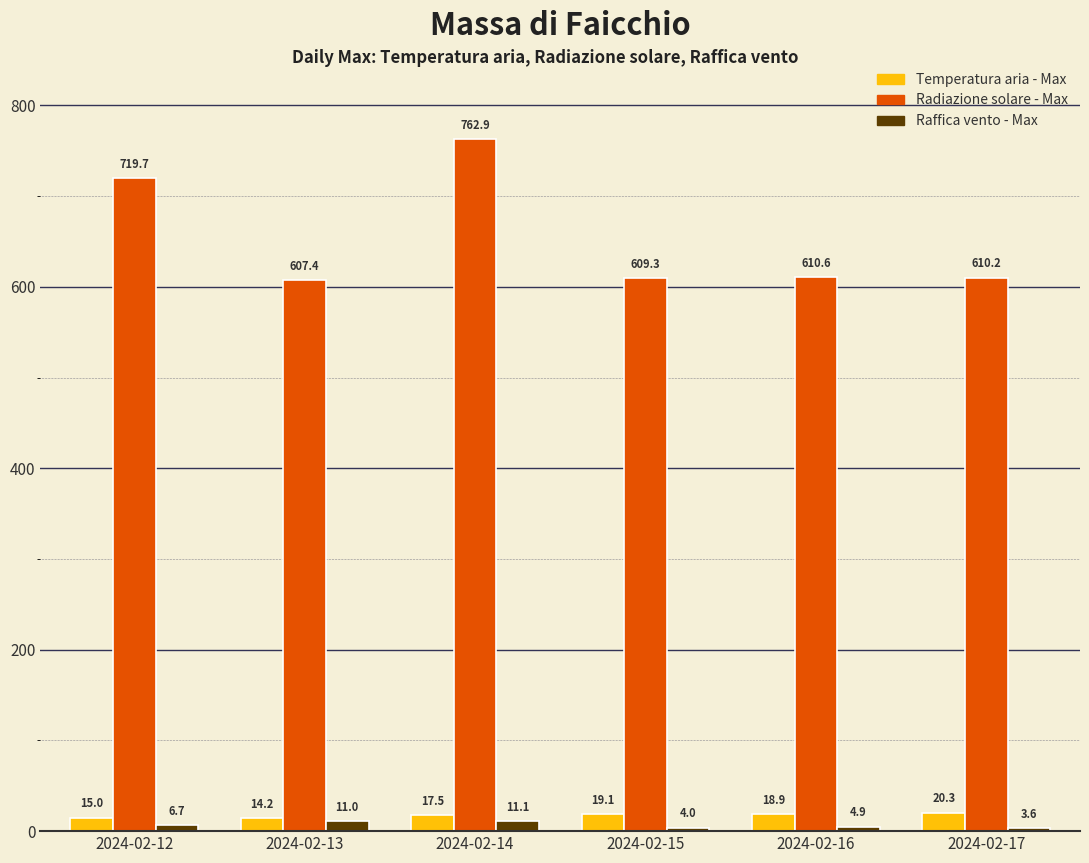

What is the lowest value of the Raffica vento - Max series?

3.6